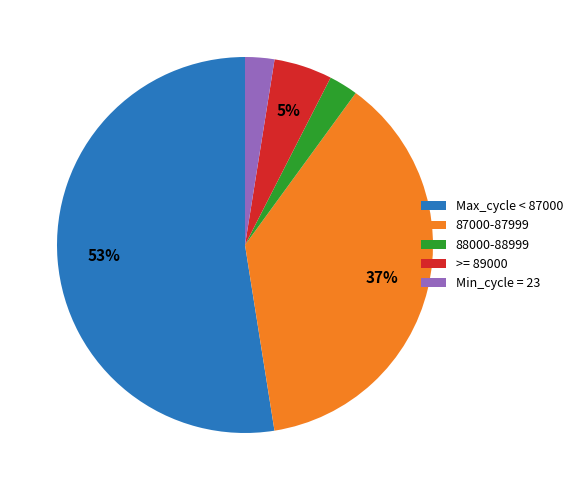

Do 88000-88999 and Min_cycle = 23 together represent more than half of the pie?

No